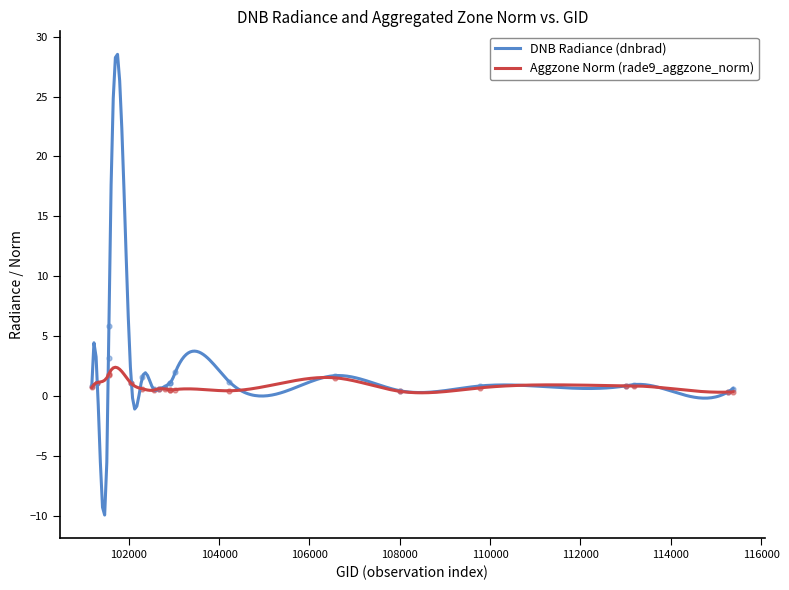

What is the total value across all series at 101552?

5.0